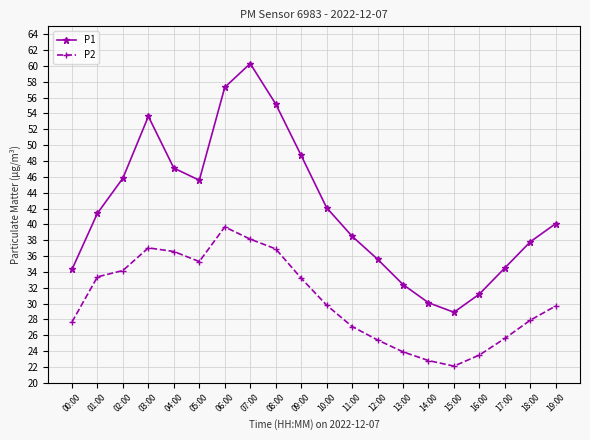

What is the total value across all series at 12:00?

61.0